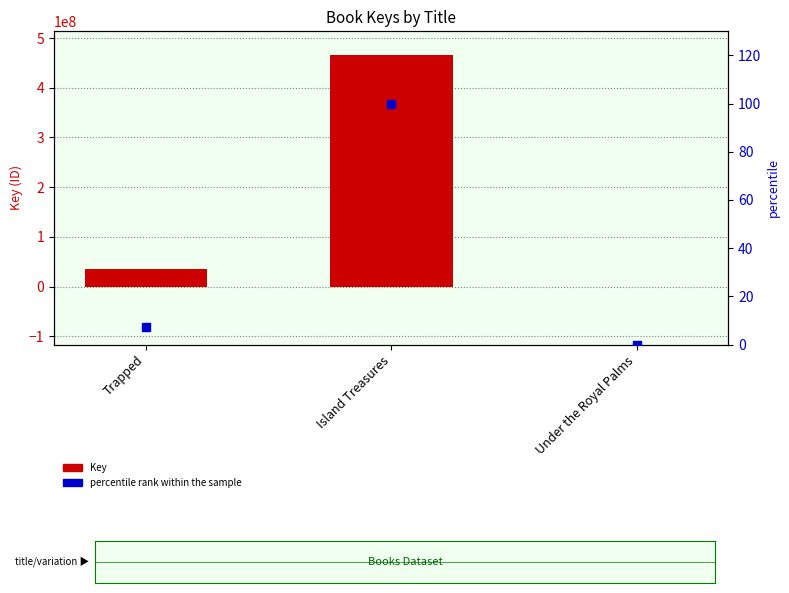

Which series has the largest Y range (max minus min)?

Key